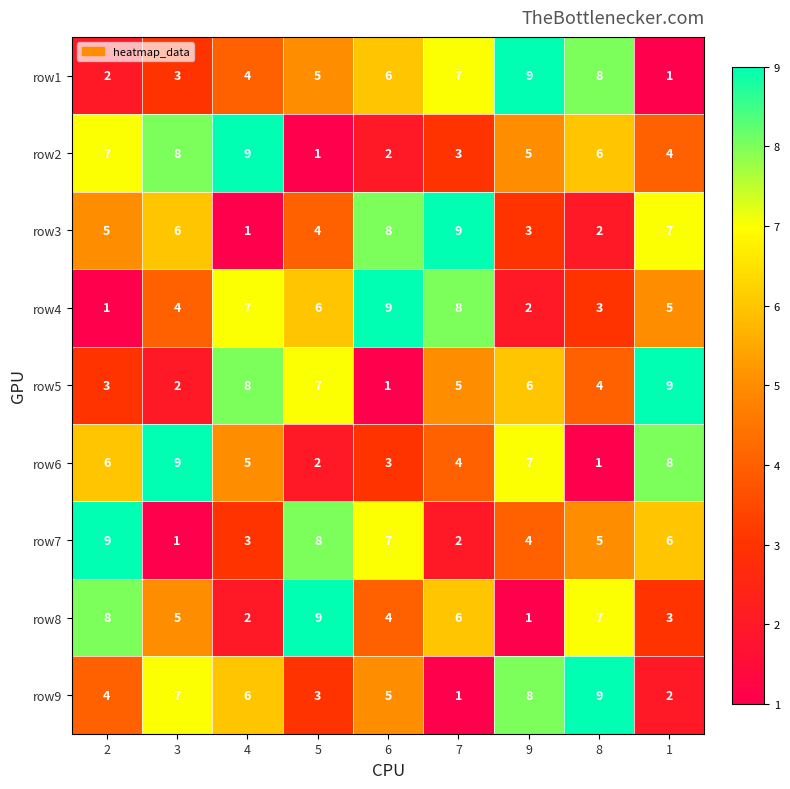

Is it true that row3 equals 11 at 3?

False